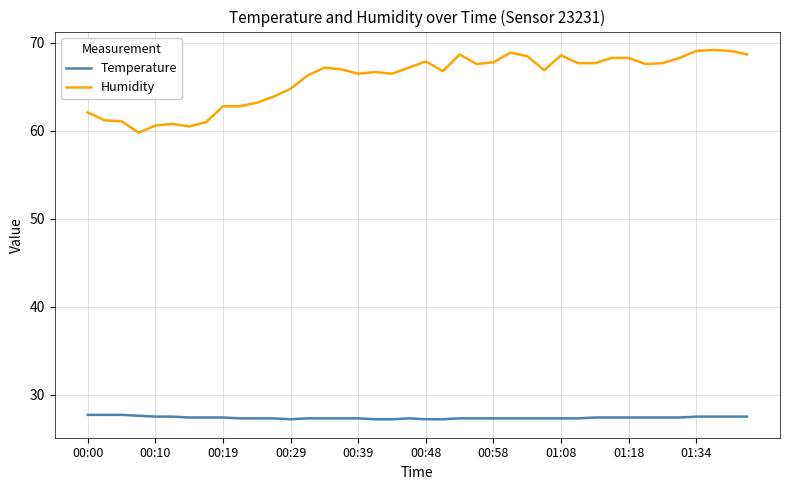

True or false: Humidity and Temperature intersect in this chart.

False